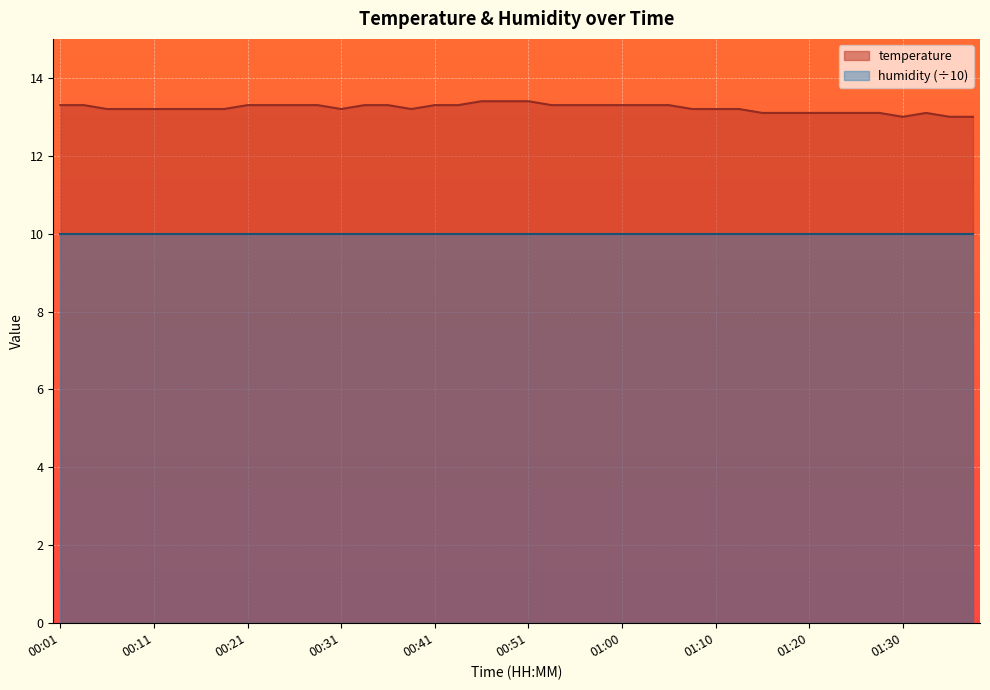

Reading left to right, extract all data points from this chart.

00:01=13.3	00:03=13.3	00:05=13.2	00:08=13.2	00:11=13.2	00:13=13.2	00:16=13.2	00:18=13.2	00:21=13.3	00:24=13.3	00:26=13.3	00:28=13.3	00:31=13.2	00:33=13.3	00:36=13.3	00:38=13.2	00:41=13.3	00:43=13.3	00:46=13.4	00:48=13.4	00:51=13.4	00:53=13.3	00:55=13.3	00:58=13.3	01:00=13.3	01:03=13.3	01:05=13.3	01:08=13.2	01:10=13.2	01:13=13.2	01:15=13.1	01:17=13.1	01:20=13.1	01:22=13.1	01:25=13.1	01:27=13.1	01:30=13.0	01:32=13.1	01:35=13.0	01:37=13.0